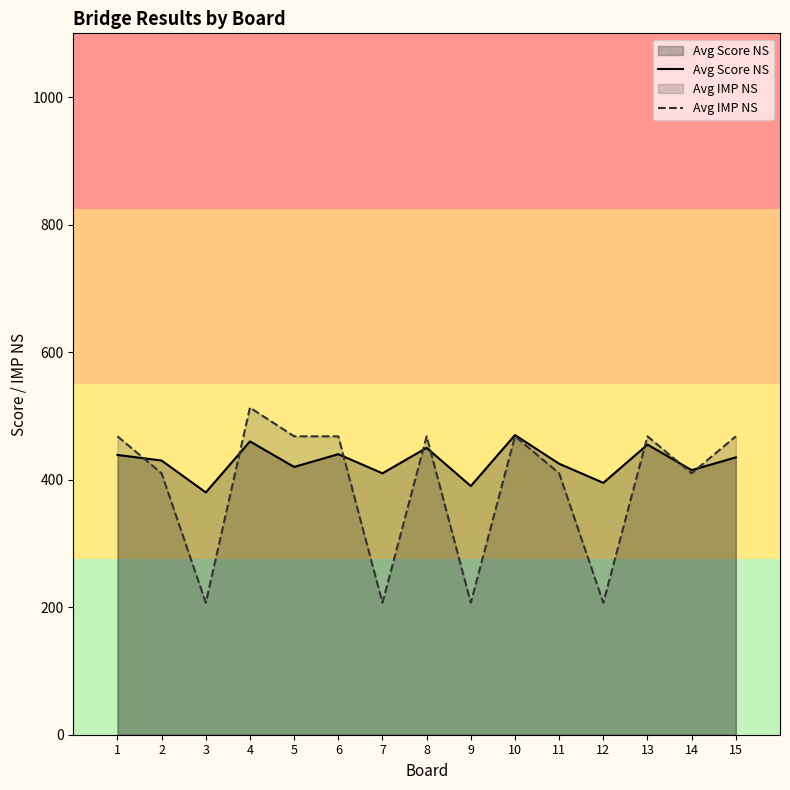

The value of Avg IMP NS at 8 is 468.0. True or false?

True